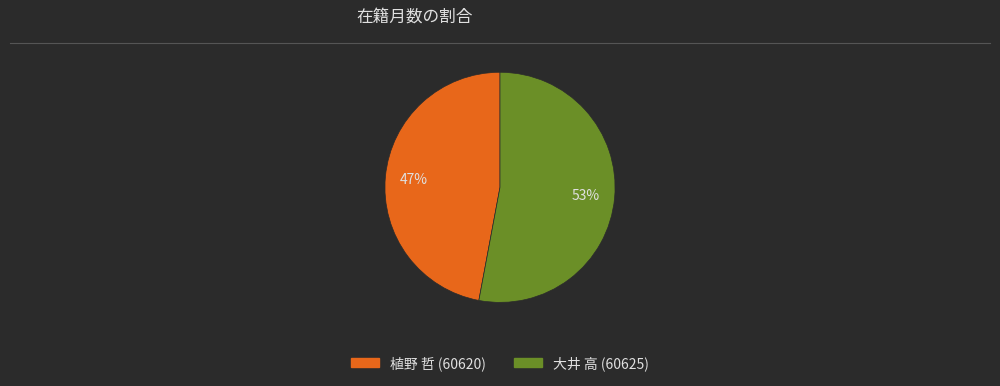

Is it true that 大井 高 (60625) is 53% of the pie?

True